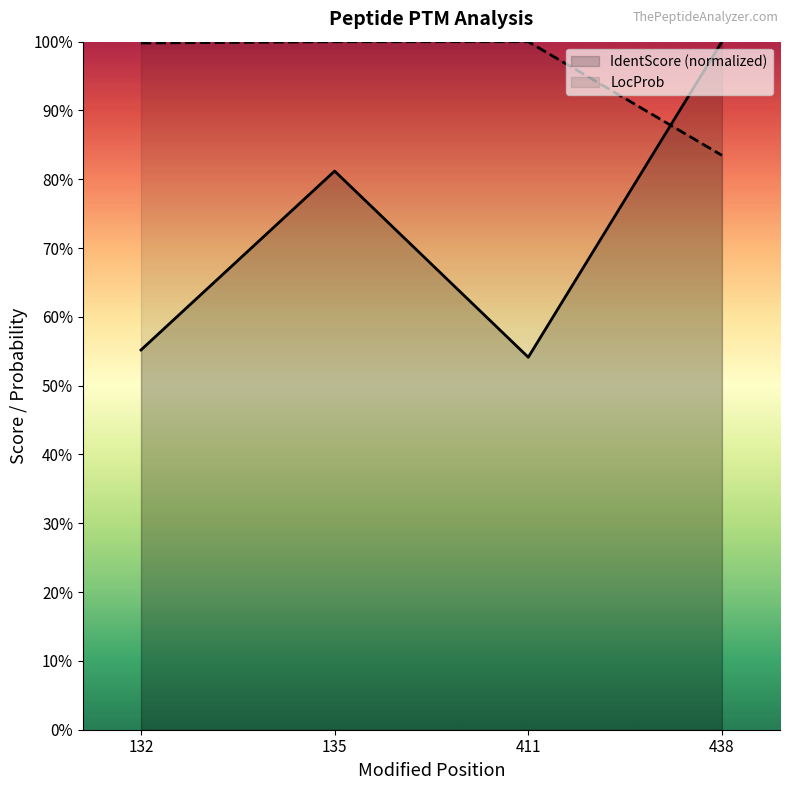

How many lines are shown in the chart?

2